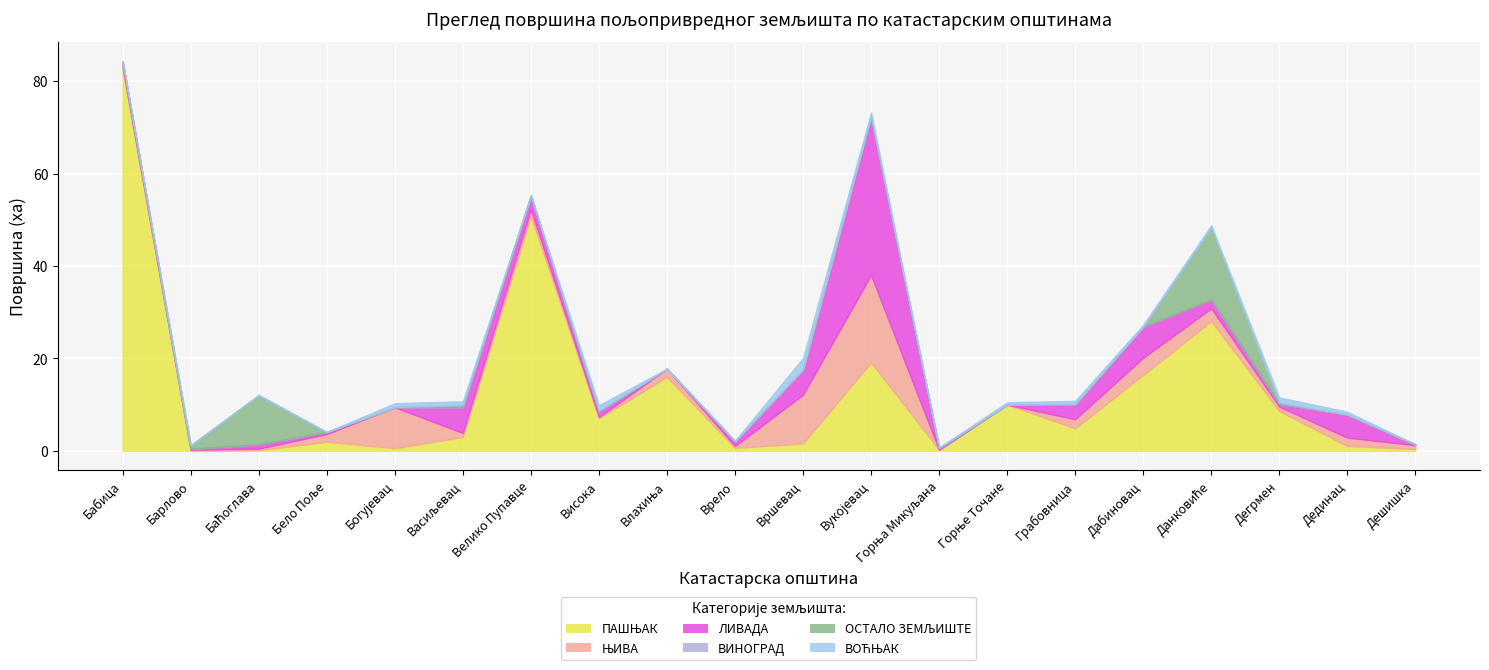

Which category has the highest value across all series?

Бабица